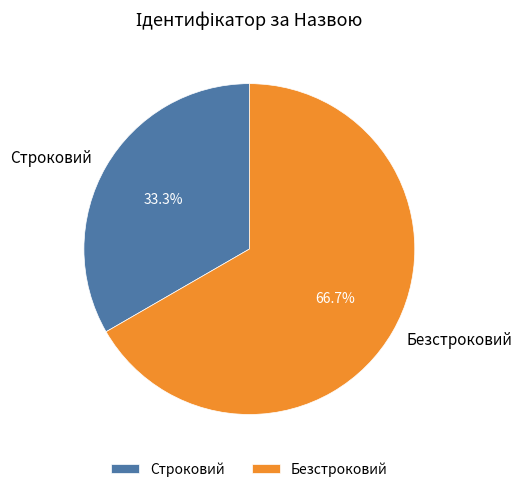

Is it true that Строковий is 47% of the pie?

False